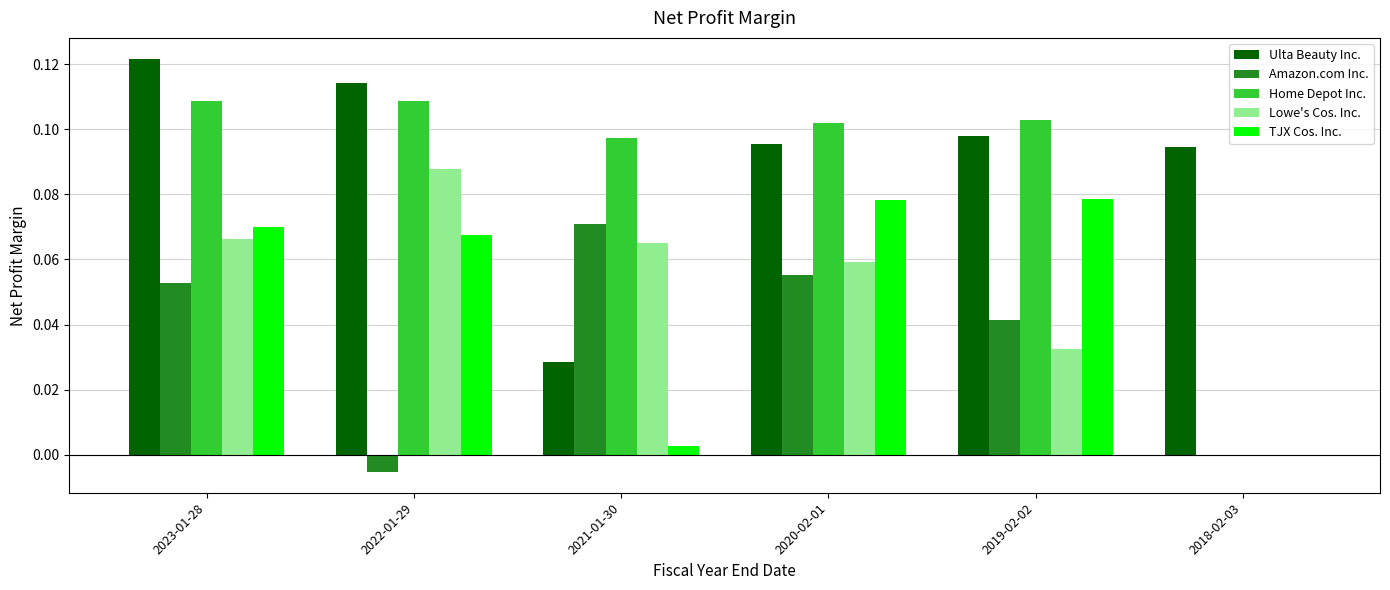

At which label is Ulta Beauty Inc. closest to 0?

2021-01-30